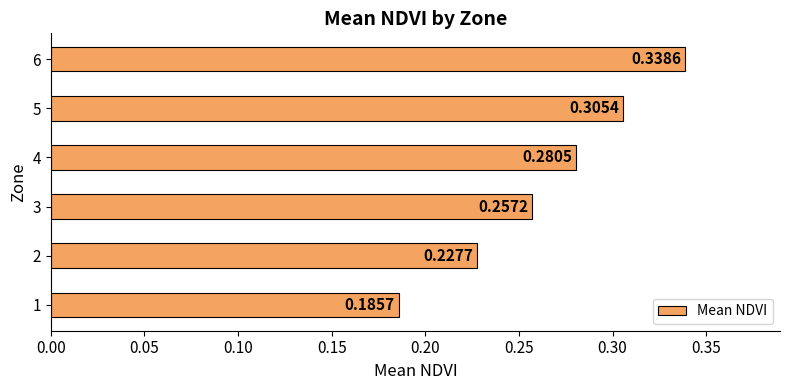

Which has a higher value, 4 or 5?

5